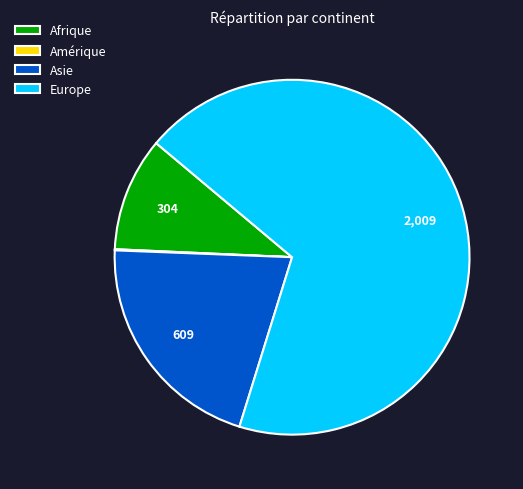

Combined, do Asie and Europe account for over 50%?

Yes